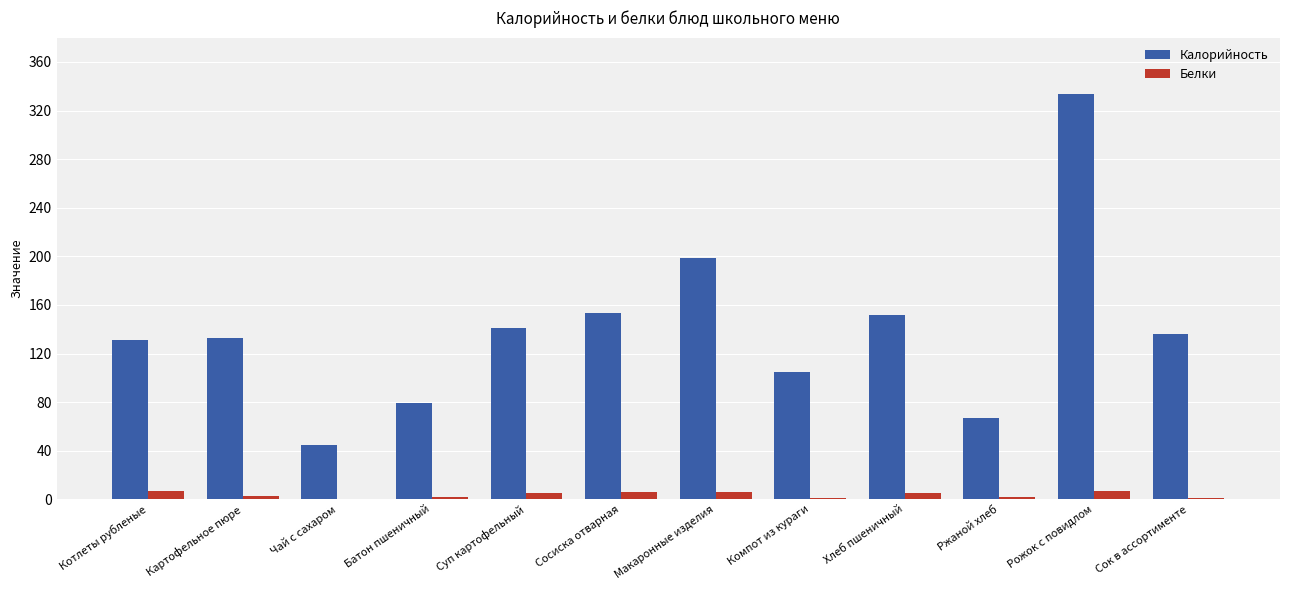

At which label does Калорийность first exceed 136?

Суп картофельный